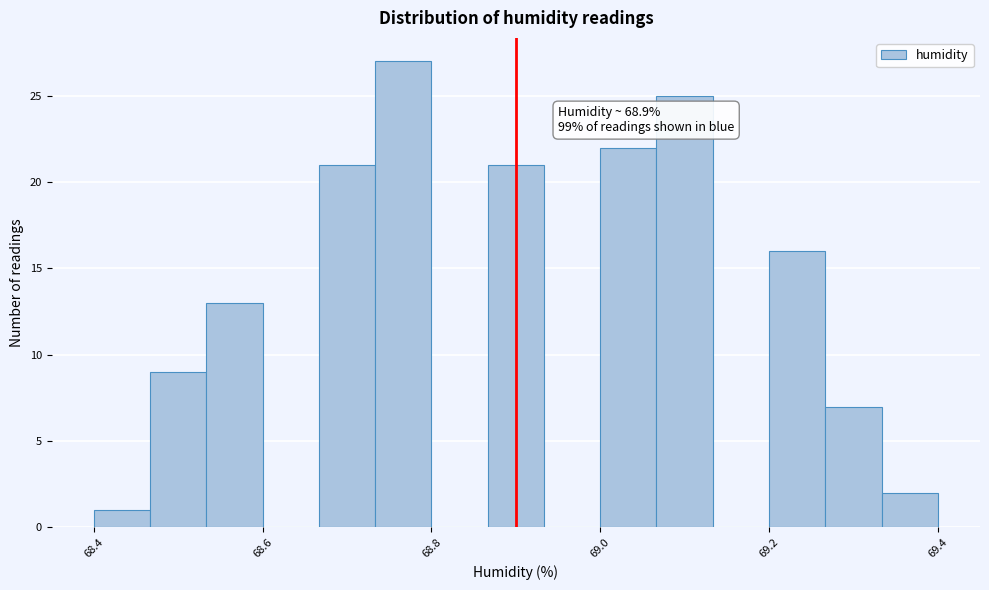

Read against the x-axis, roughly where is the centre of the tallest bar?

68.76